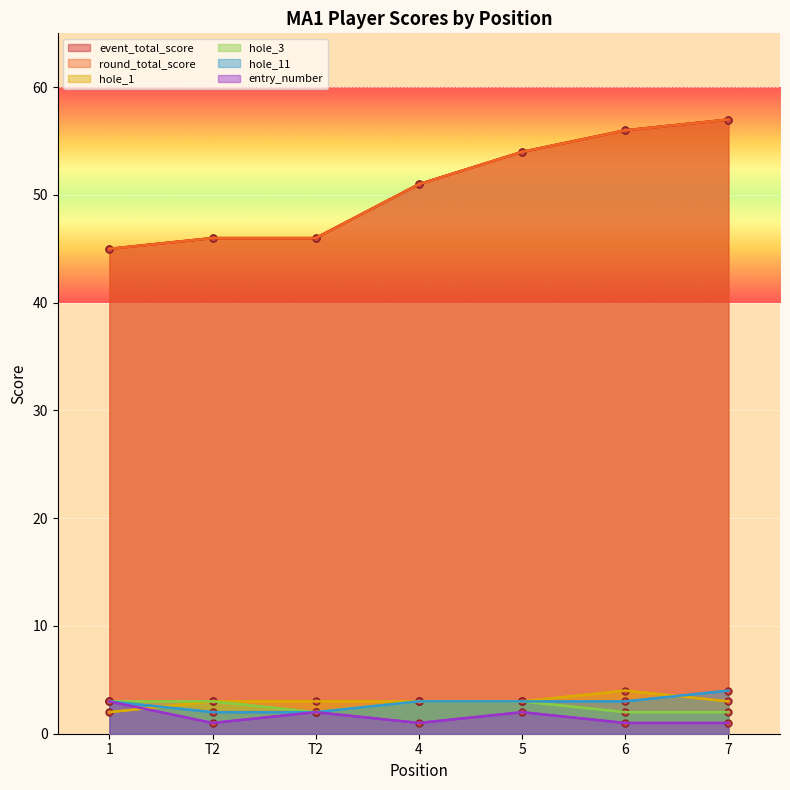

True or false: round_total_score and hole_11 intersect in this chart.

False